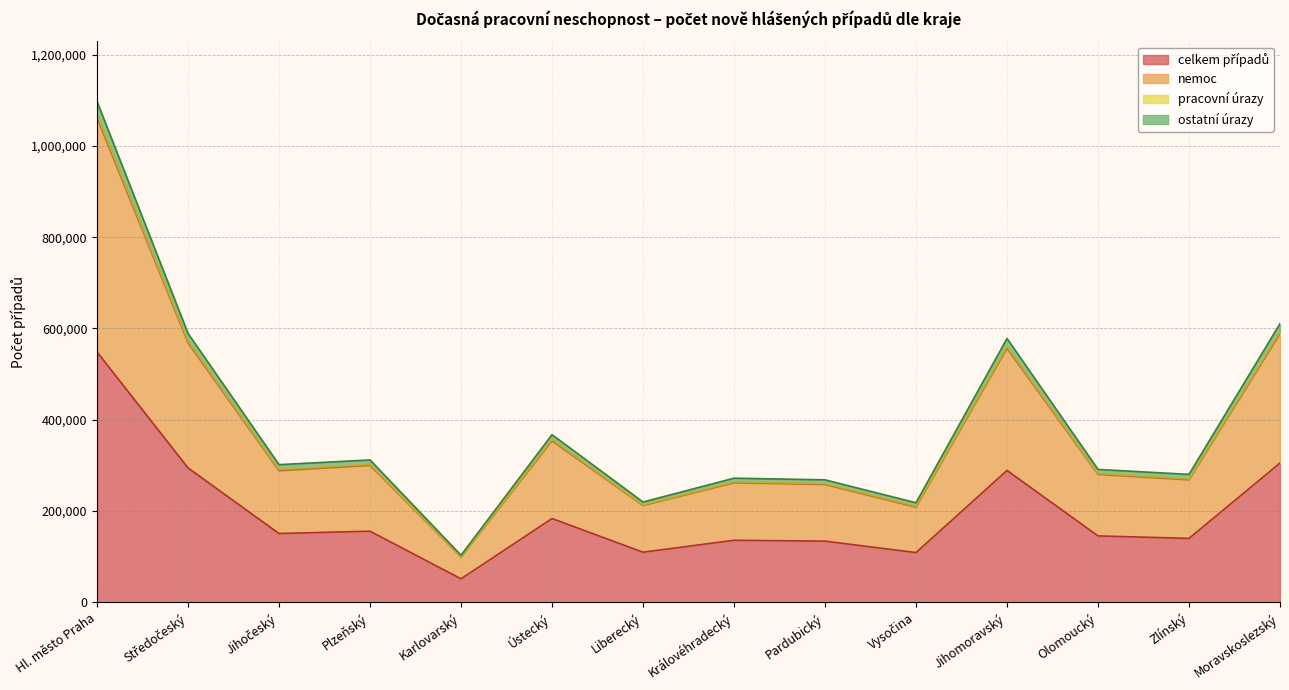

What is the spread (max minus min) of values at Jihočeský?

150856